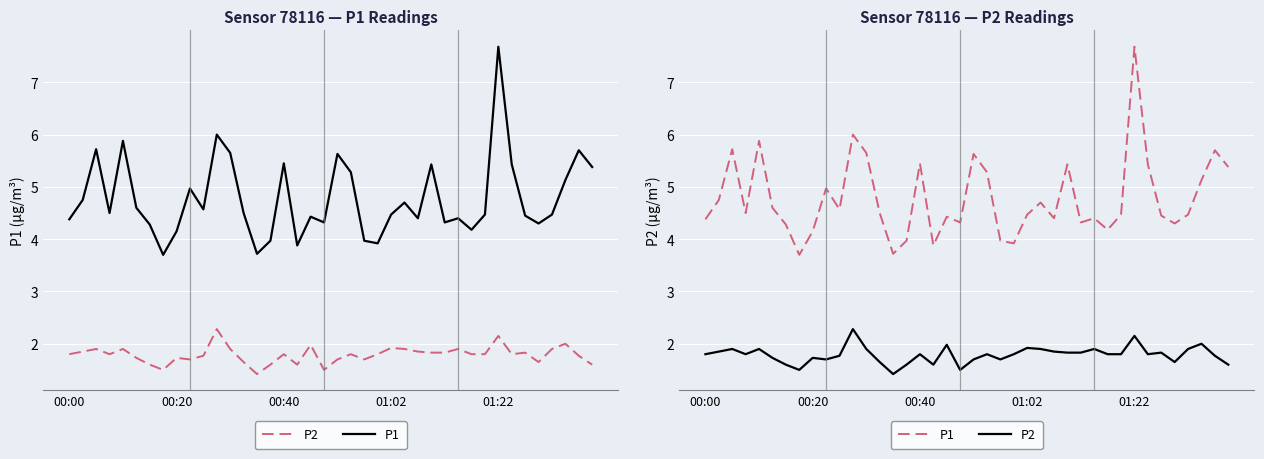

What is the smallest value displayed?

1.4